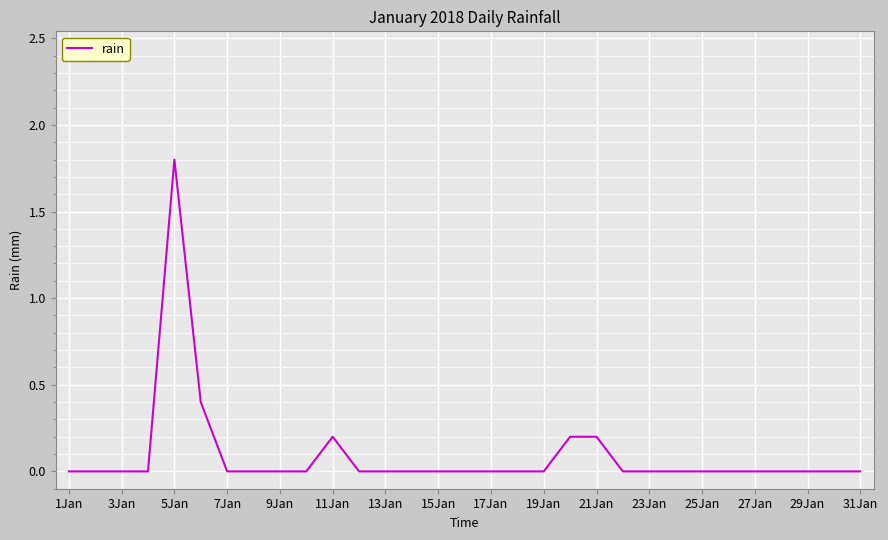

Read the value at 5Jan.

1.8